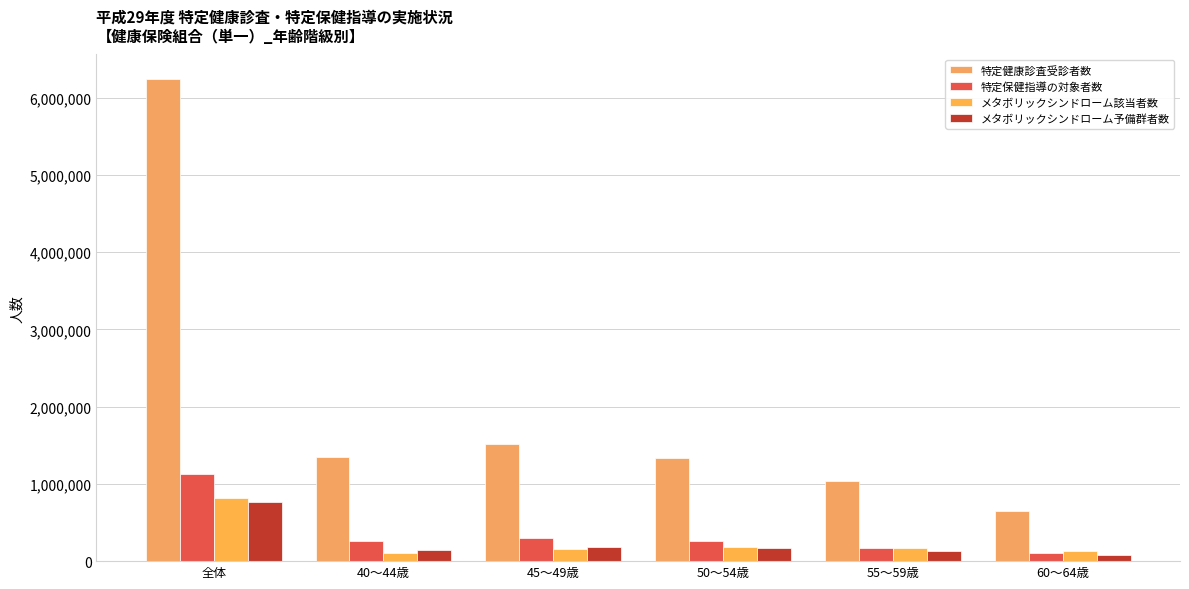

What is the difference between the highest and lowest values at 50～54歳?

1159069